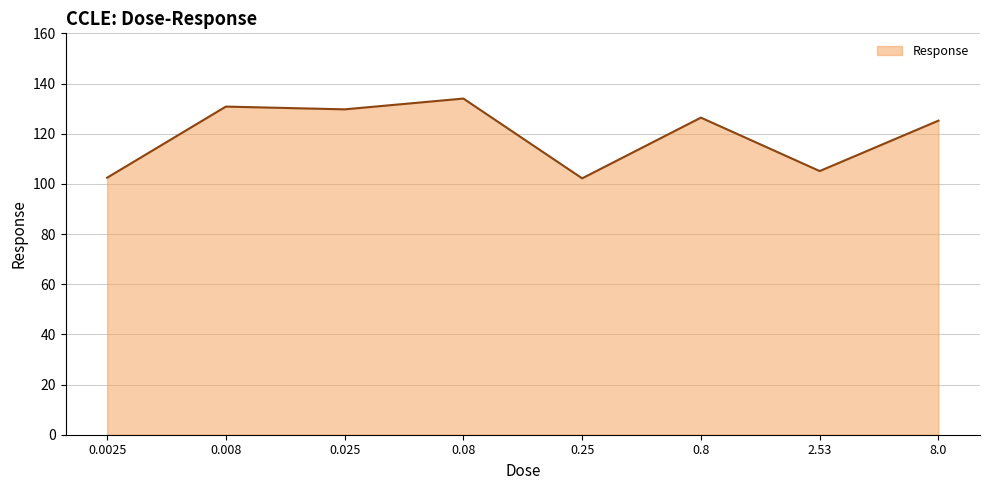

What position from the left is 0.8?

6